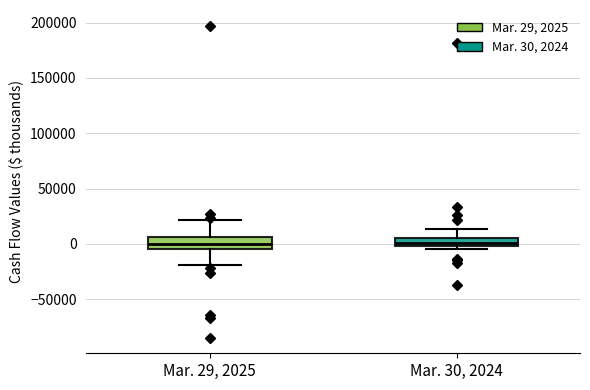

Where is the upper edge of the box for Mar. 29, 2025 on the y-axis? The values are not printed on the chart, so give them approximately, as read against the axis.

5000